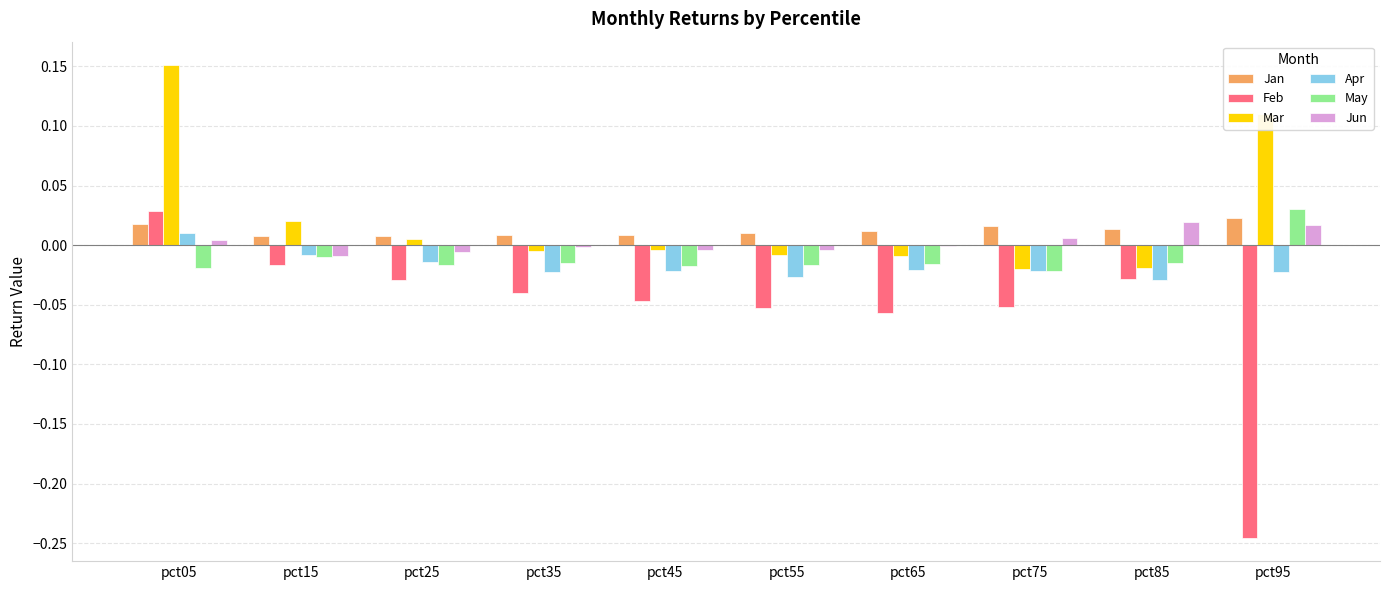

Which series changed the most between pct05 and pct85?

Mar